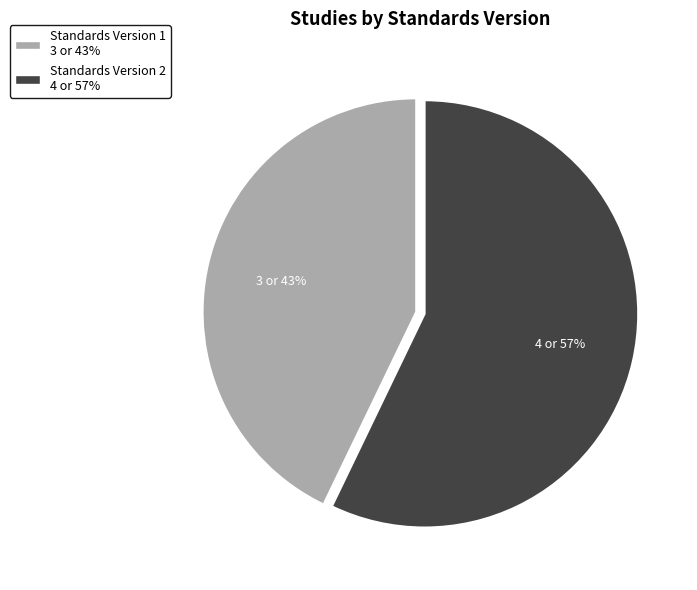

Is there a majority slice in this chart?

Yes